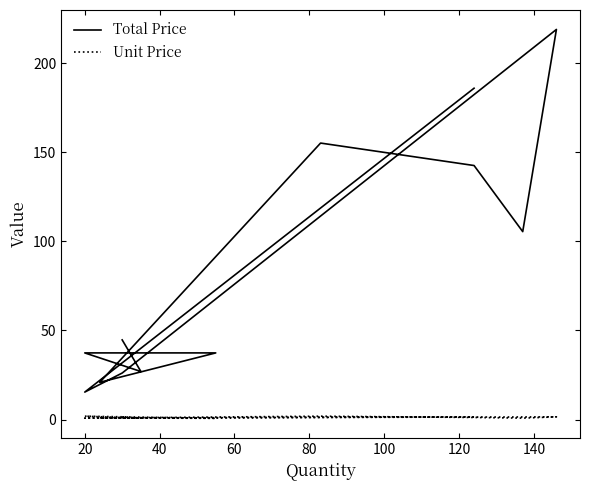

What are all the series names shown in the legend?

Total Price, Unit Price